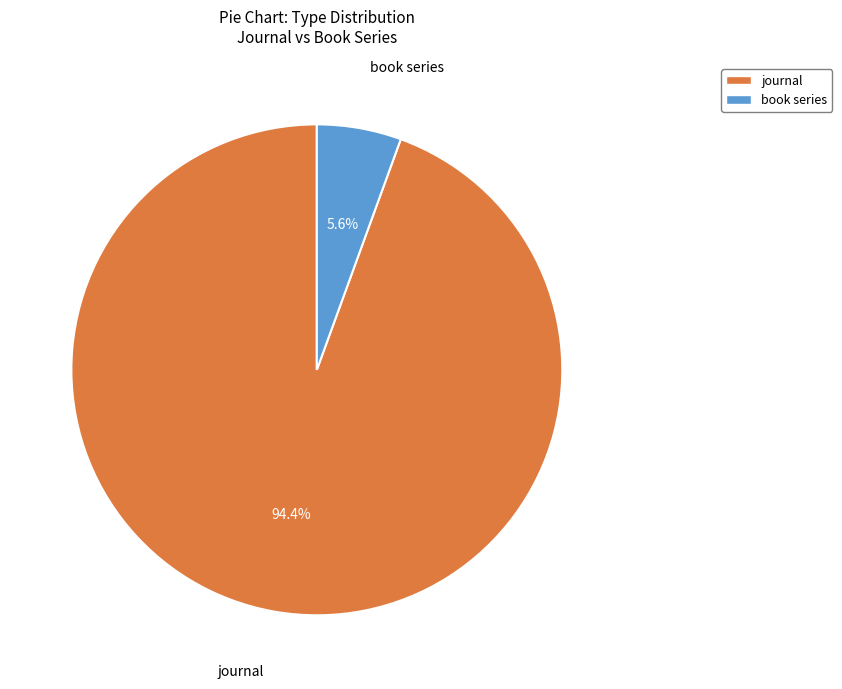

Does journal account for over 50% of the chart?

Yes